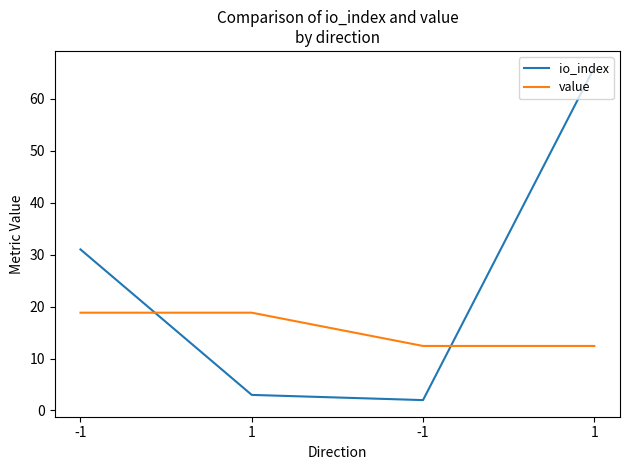

After their last crossing, which series has the higher values: io_index or value?

io_index